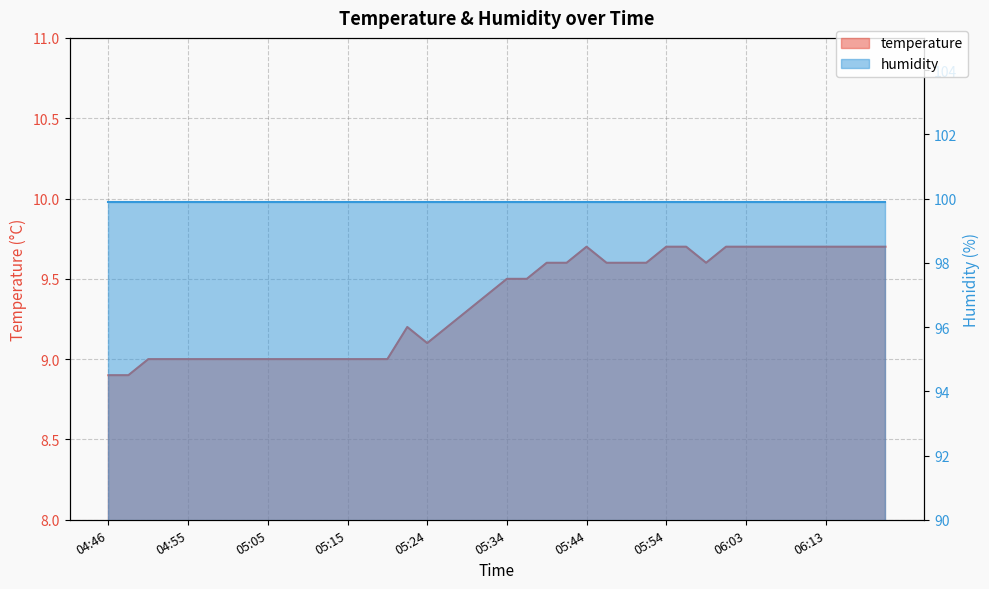

Where does the data first go above 9?

05:22